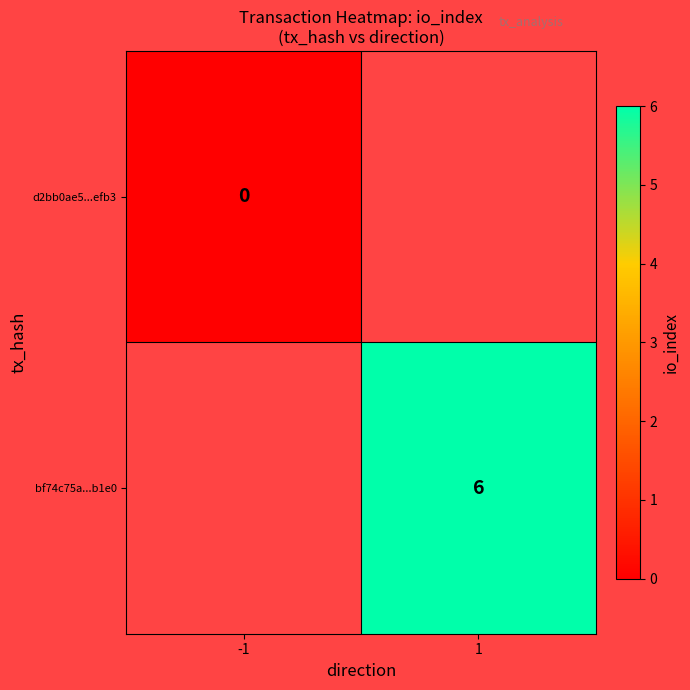

True or false: bf74c75a...b1e0 has a value of 6 at 1.

True